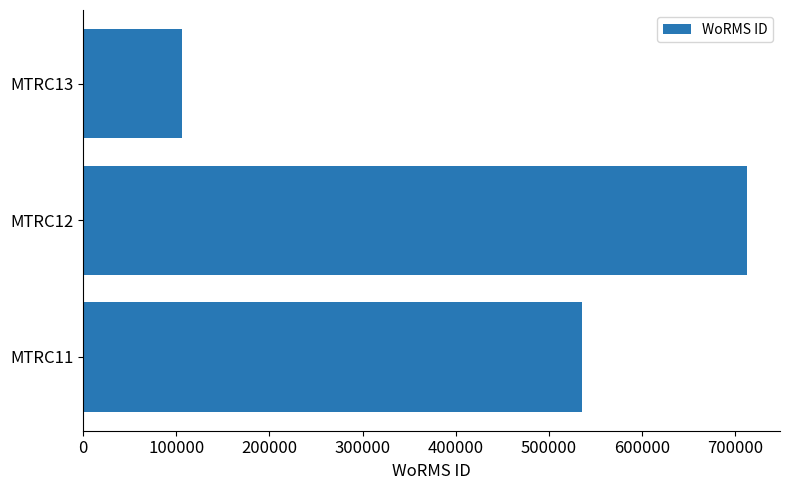

Reading bottom to top, what are all the values shown in this chart?

MTRC11=535477	MTRC12=712167	MTRC13=106215